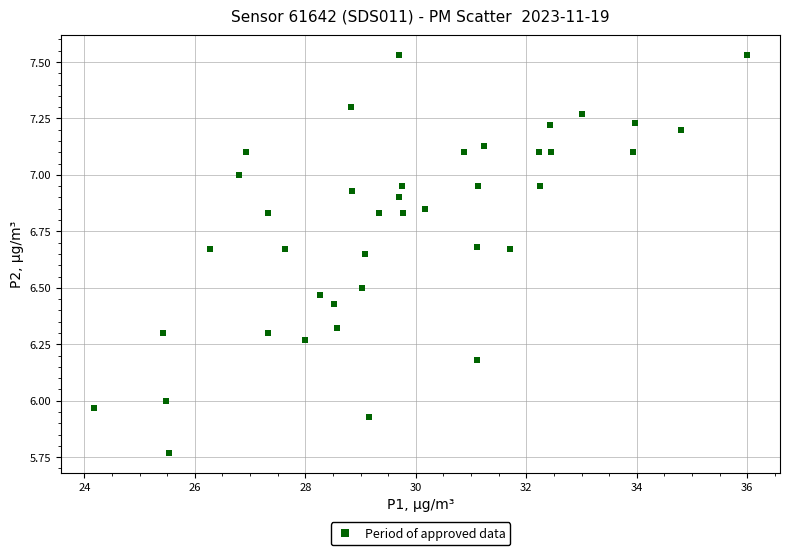

What is the range of X values (max minus min)?

11.8